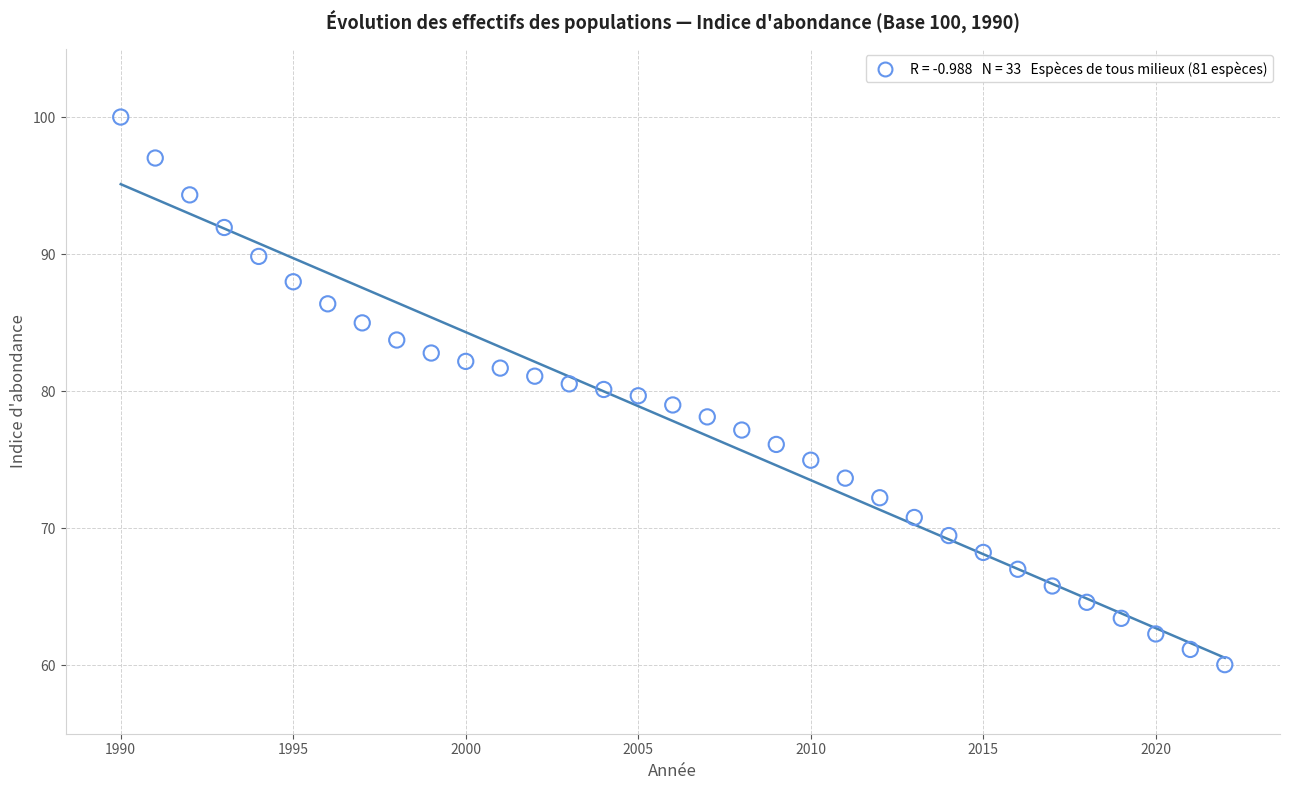

What is the range of X values (max minus min)?

32.0